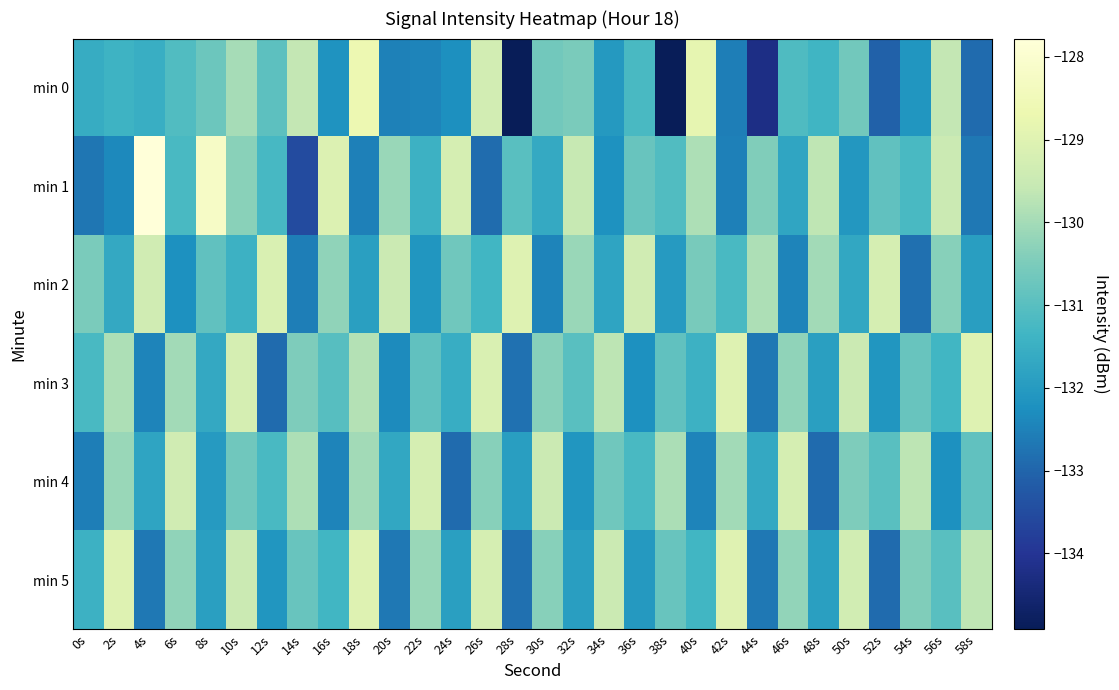

Reading right to left, what are all the values shown in this chart?

min 0: 58s=-132.9	56s=-129.6	54s=-132.1	52s=-133.1	50s=-130.6	48s=-131.4	46s=-131.1	44s=-134.2	42s=-132.6	40s=-128.8	38s=-134.9	36s=-131.2	34s=-132.0	32s=-130.5	30s=-130.6	28s=-134.9	26s=-129.3	24s=-132.2	22s=-132.4	20s=-132.5	18s=-128.7	16s=-132.2	14s=-129.6	12s=-131.0	10s=-130.0	8s=-130.7	6s=-131.1	4s=-131.5	2s=-131.4	0s=-131.6
min 1: 58s=-132.7	56s=-129.5	54s=-131.2	52s=-130.9	50s=-132.1	48s=-129.7	46s=-131.8	44s=-130.4	42s=-132.5	40s=-129.9	38s=-131.1	36s=-130.8	34s=-132.2	32s=-129.5	30s=-131.7	28s=-131.0	26s=-132.9	24s=-129.2	22s=-131.5	20s=-130.1	18s=-132.5	16s=-129.1	14s=-133.5	12s=-131.2	10s=-130.3	8s=-128.2	6s=-131.2	4s=-127.8	2s=-132.4	0s=-132.7
min 2: 58s=-131.9	56s=-130.4	54s=-132.8	52s=-129.2	50s=-131.7	48s=-130.0	46s=-132.5	44s=-129.9	42s=-131.2	40s=-130.6	38s=-132.0	36s=-129.3	34s=-131.8	32s=-130.1	30s=-132.5	28s=-129.0	26s=-131.3	24s=-130.7	22s=-132.1	20s=-129.5	18s=-131.9	16s=-130.2	14s=-132.6	12s=-129.1	10s=-131.5	8s=-130.9	6s=-132.2	4s=-129.3	2s=-131.7	0s=-130.5
min 3: 58s=-129.0	56s=-131.3	54s=-130.8	52s=-132.1	50s=-129.5	48s=-131.9	46s=-130.2	44s=-132.7	42s=-129.0	40s=-131.5	38s=-130.9	36s=-132.2	34s=-129.7	32s=-131.0	30s=-130.3	28s=-132.8	26s=-129.1	24s=-131.6	22s=-130.9	20s=-132.3	18s=-129.8	16s=-131.0	14s=-130.5	12s=-132.9	10s=-129.2	8s=-131.7	6s=-130.0	4s=-132.5	2s=-129.9	0s=-131.2
min 4: 58s=-130.9	56s=-132.2	54s=-129.7	52s=-131.0	50s=-130.5	48s=-132.9	46s=-129.2	44s=-131.7	42s=-130.0	40s=-132.5	38s=-129.9	36s=-131.2	34s=-130.7	32s=-132.1	30s=-129.5	28s=-131.9	26s=-130.4	24s=-132.9	22s=-129.2	20s=-131.7	18s=-130.0	16s=-132.5	14s=-129.9	12s=-131.2	10s=-130.7	8s=-132.0	6s=-129.3	4s=-131.8	2s=-130.1	0s=-132.6
min 5: 58s=-129.7	56s=-131.0	54s=-130.4	52s=-132.9	50s=-129.3	48s=-131.9	46s=-130.2	44s=-132.7	42s=-129.0	40s=-131.3	38s=-130.8	36s=-132.0	34s=-129.5	32s=-131.9	30s=-130.4	28s=-132.8	26s=-129.2	24s=-131.9	22s=-130.1	20s=-132.7	18s=-129.0	16s=-131.3	14s=-130.8	12s=-132.1	10s=-129.5	8s=-131.9	6s=-130.2	4s=-132.7	2s=-129.0	0s=-131.5